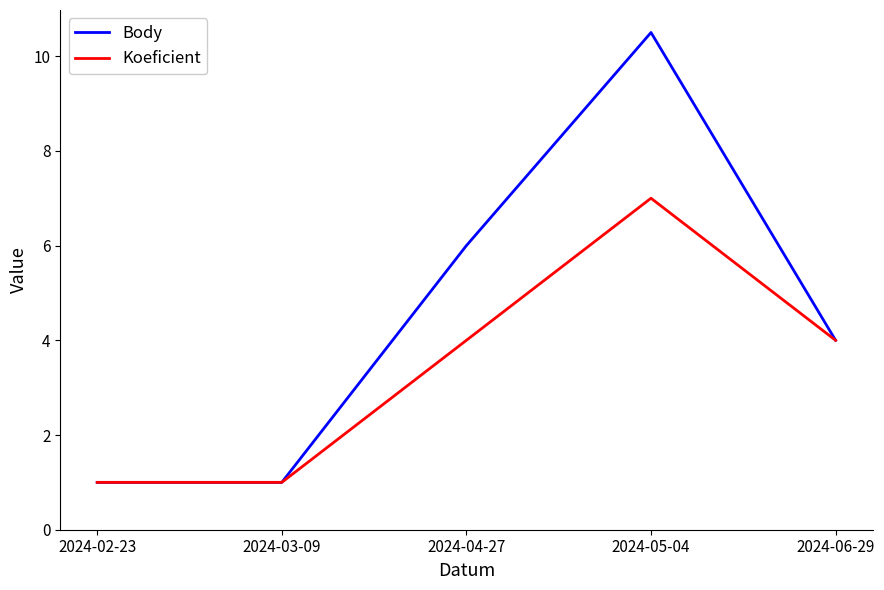

Is it true that Body equals 6.0 at 2024-04-27?

True